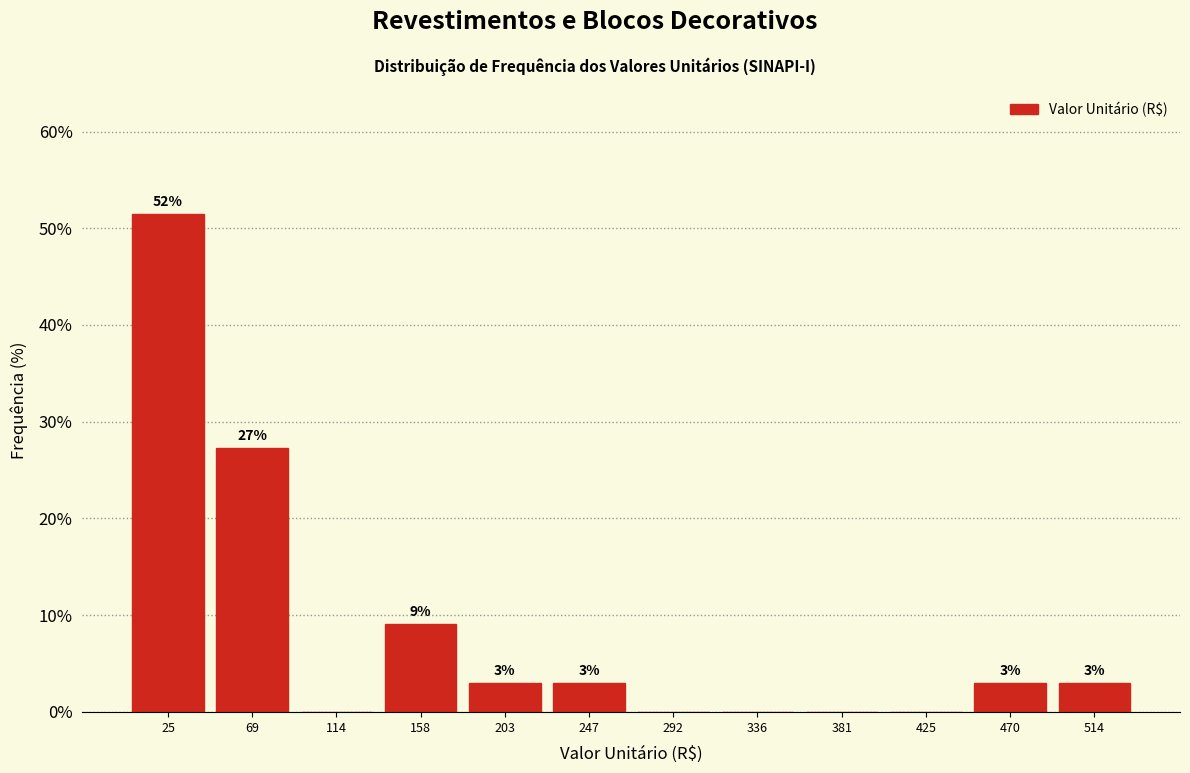

Which range on the x-axis has the tallest bar?

5 to 50